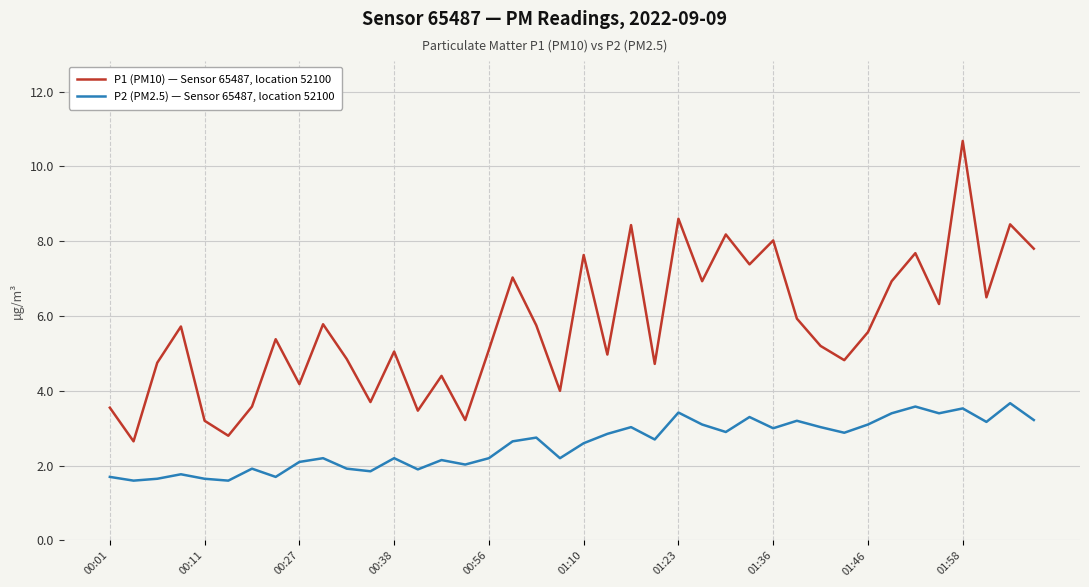

What is the difference between the maximum and minimum values in the P1 (PM10) — Sensor 65487, location 52100 series?

8.0